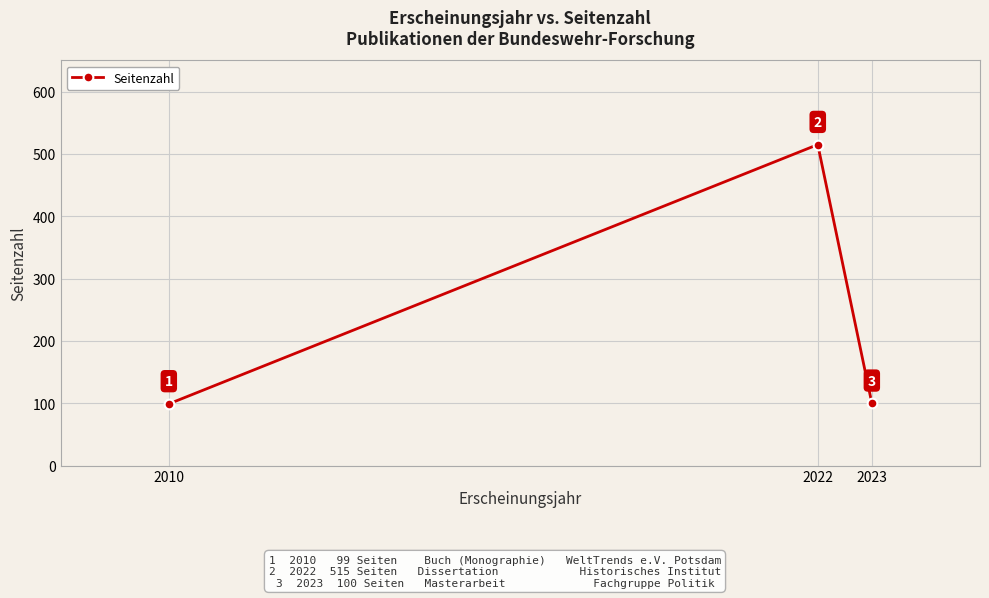

Reading left to right, list all the values displayed in this chart.

2010=99	2022=515	2023=100